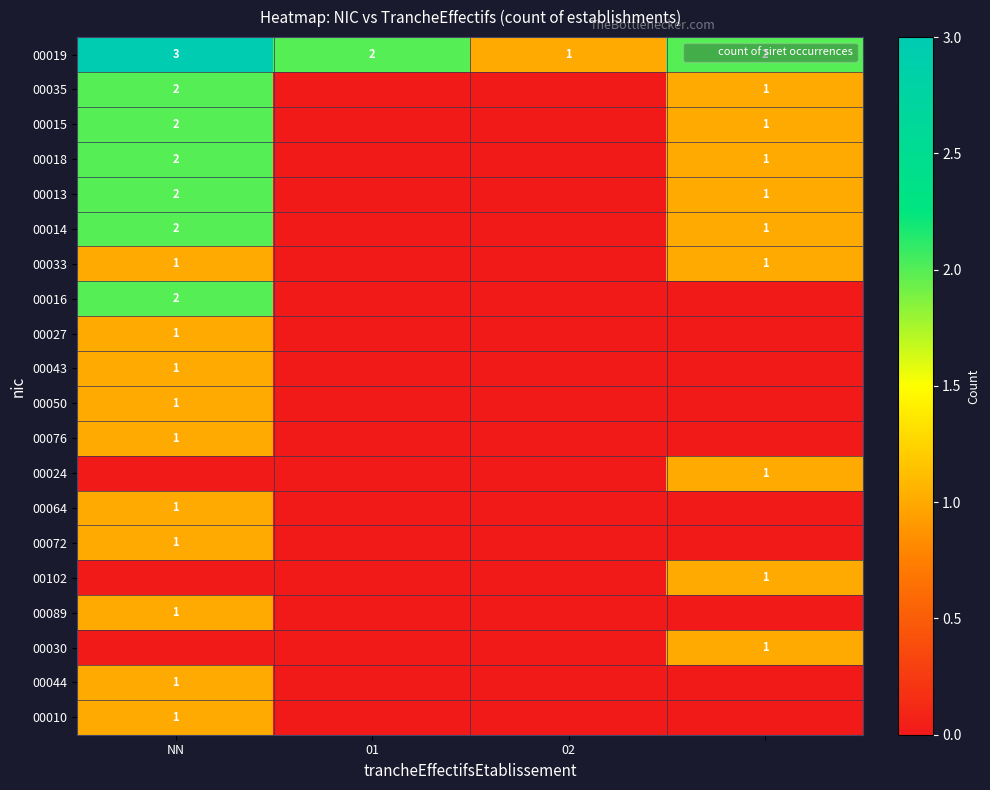

How many positive values does the 00018 series have?

2